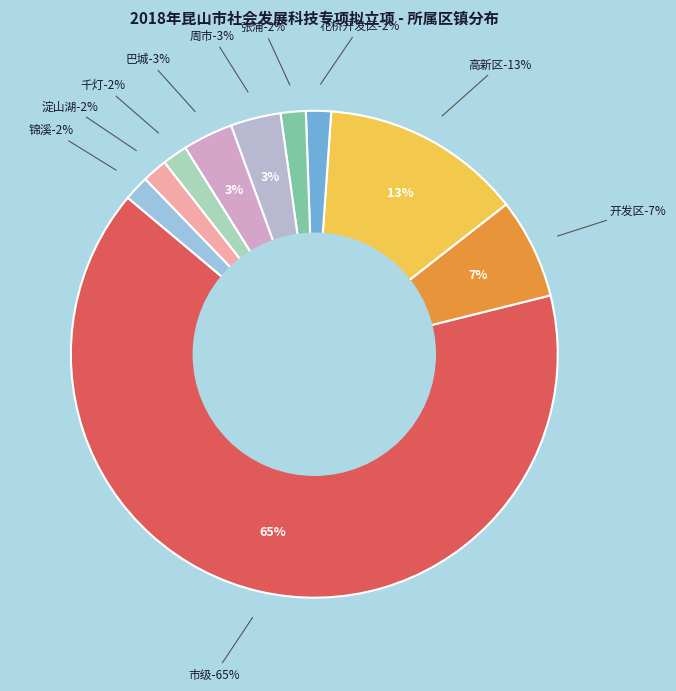

Is there any slice that represents more than half of the pie?

Yes